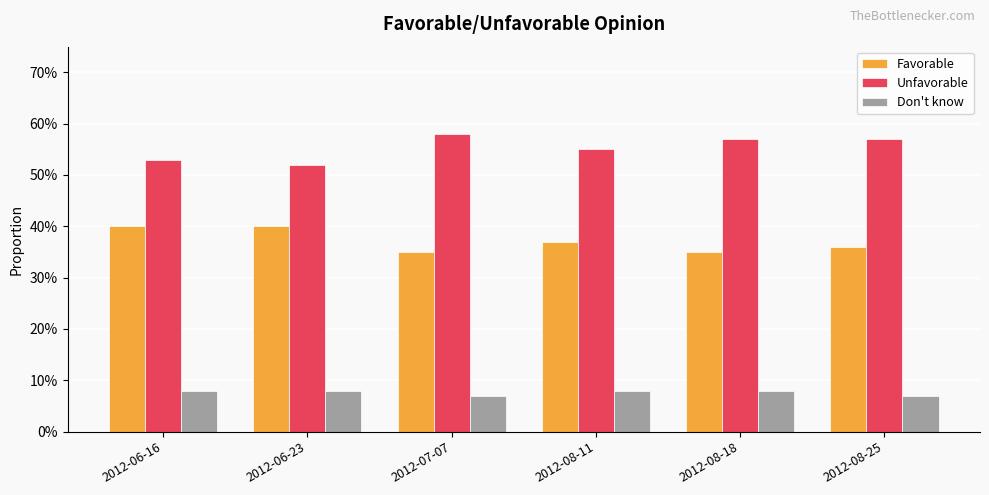

Between 2012-06-23 and 2012-08-25, which series saw the biggest shift?

Unfavorable